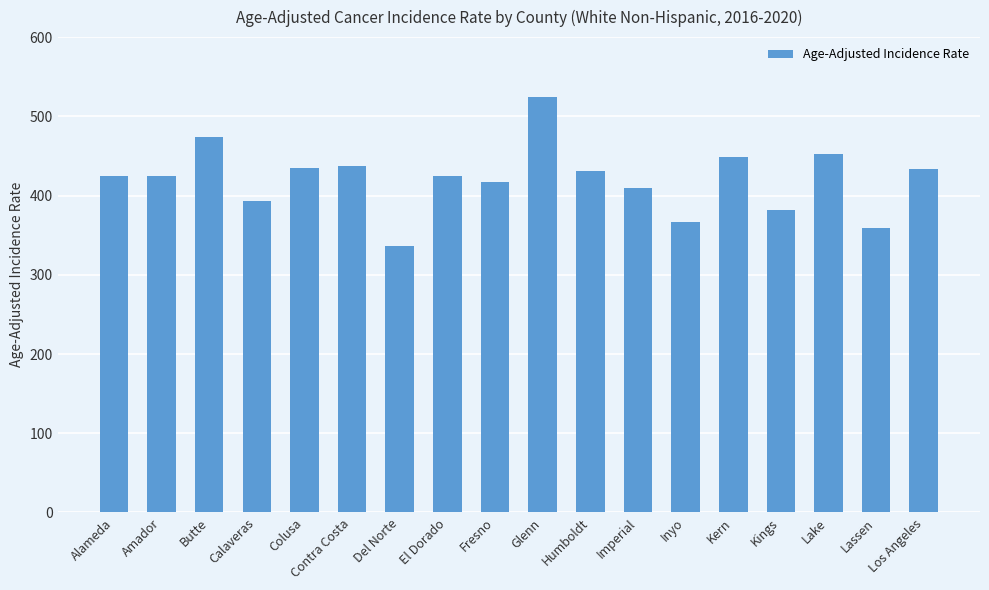

What is the difference between the second highest and second lowest values?

114.8